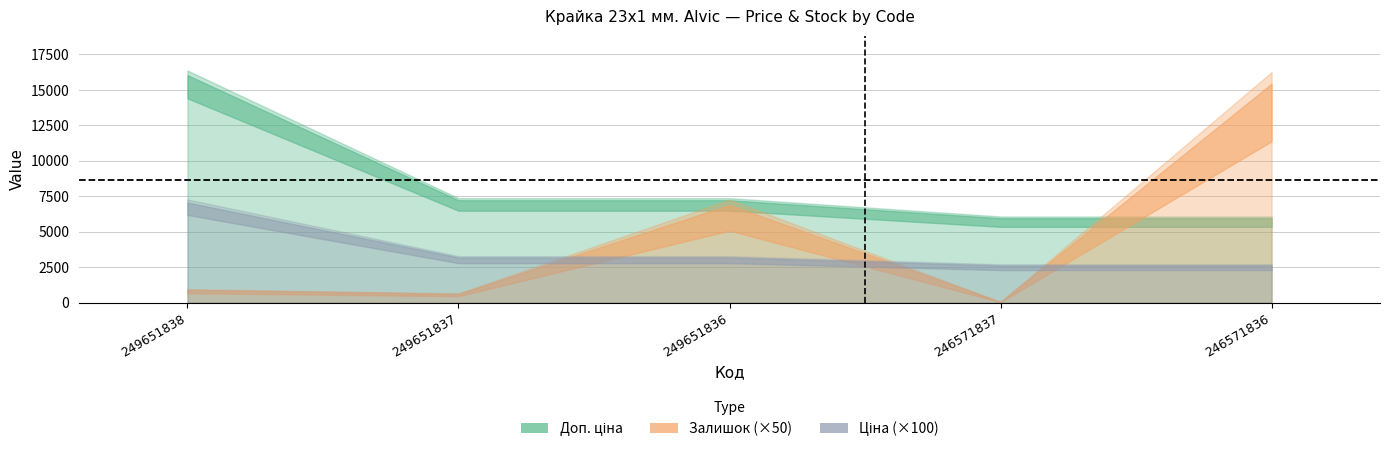

Which series has the largest total across all categories?

Доп. ціна